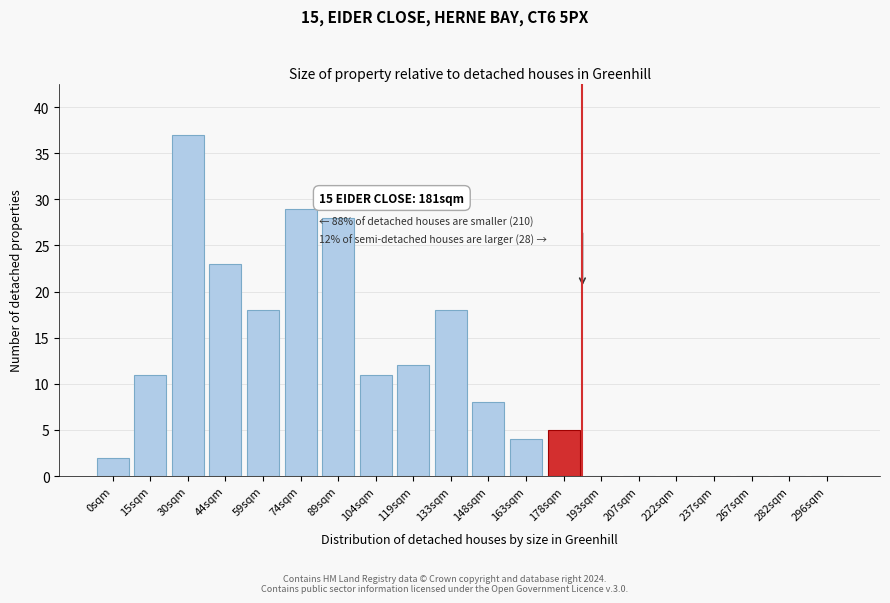

Reading right to left, list all the values displayed in this chart.

296sqm=0	282sqm=0	267sqm=0	237sqm=0	222sqm=0	207sqm=0	193sqm=0	178sqm=5	163sqm=4	148sqm=8	133sqm=18	119sqm=12	104sqm=11	89sqm=28	74sqm=29	59sqm=18	44sqm=23	30sqm=37	15sqm=11	0sqm=2